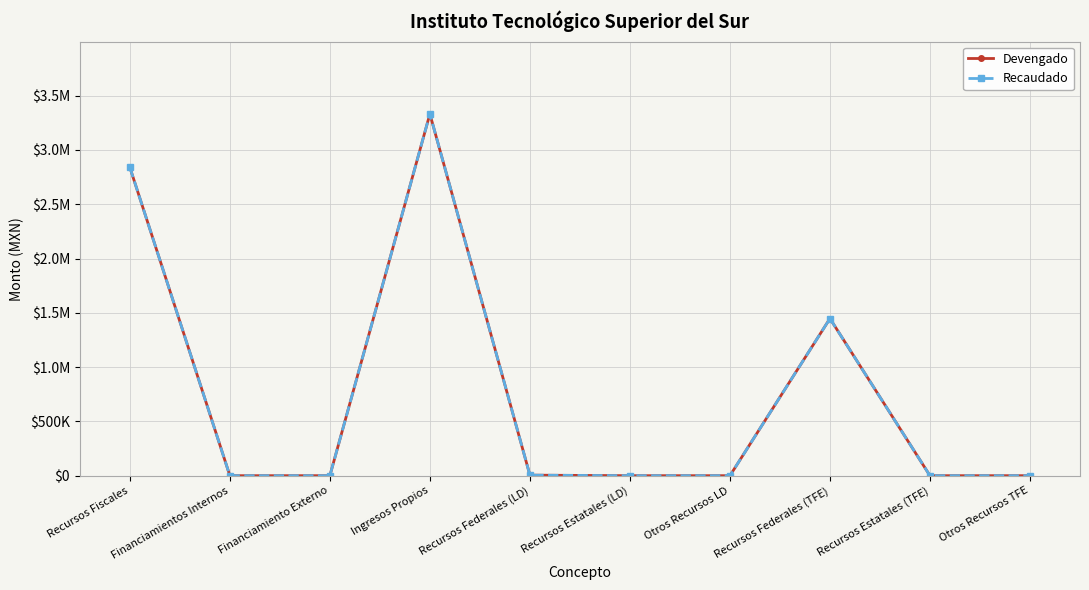

True or false: Devengado has more than 0 interior local peaks.

True